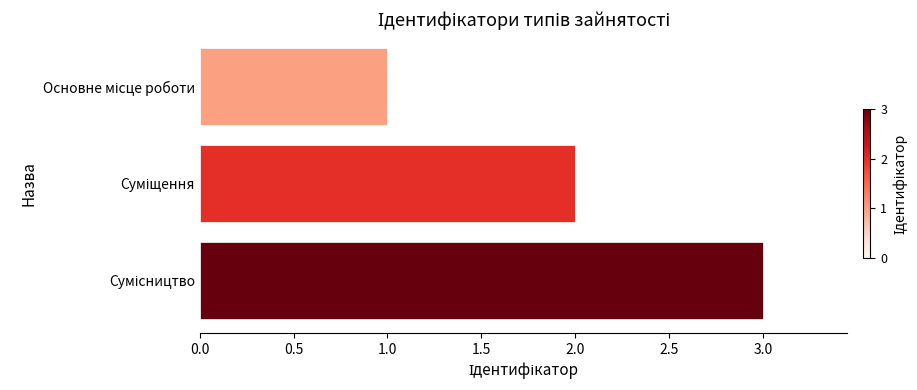

Reading bottom to top, what are all the values shown in this chart?

3	2	1